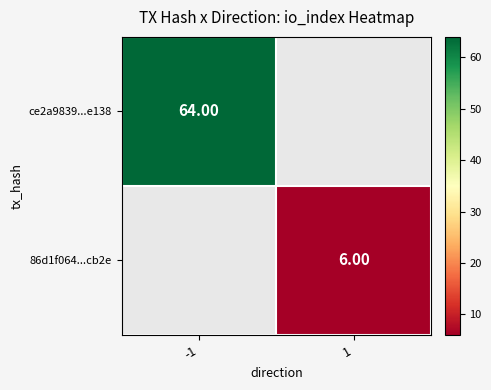

Is the value of ce2a9839...e138 at -1 greater than the value of 86d1f064...cb2e at 1?

Yes